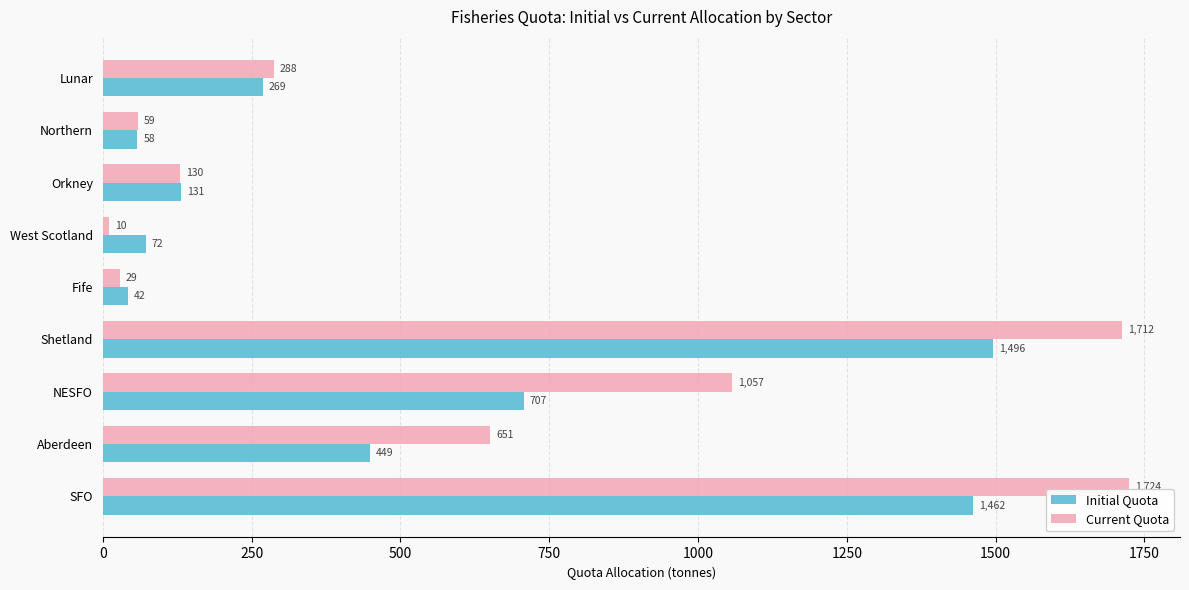

Which category has the lowest value in the Current Quota series?

West Scotland